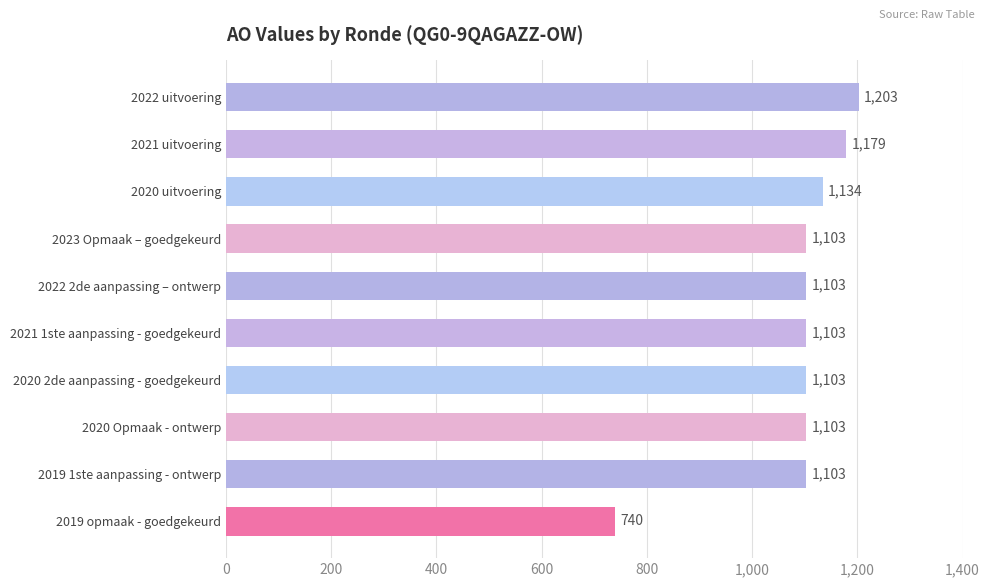

Between 2019 opmaak - goedgekeurd and 2022 uitvoering, which is larger?

2022 uitvoering